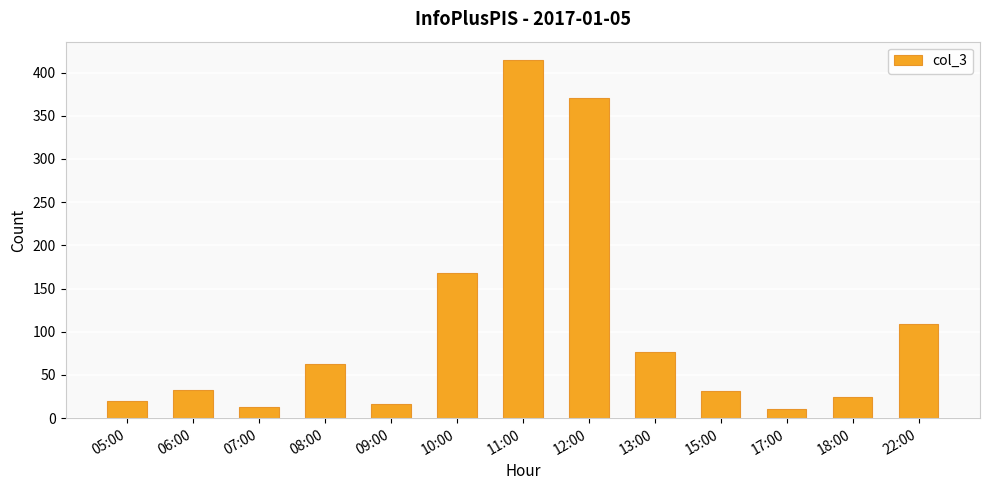

Are the bars horizontal?

No